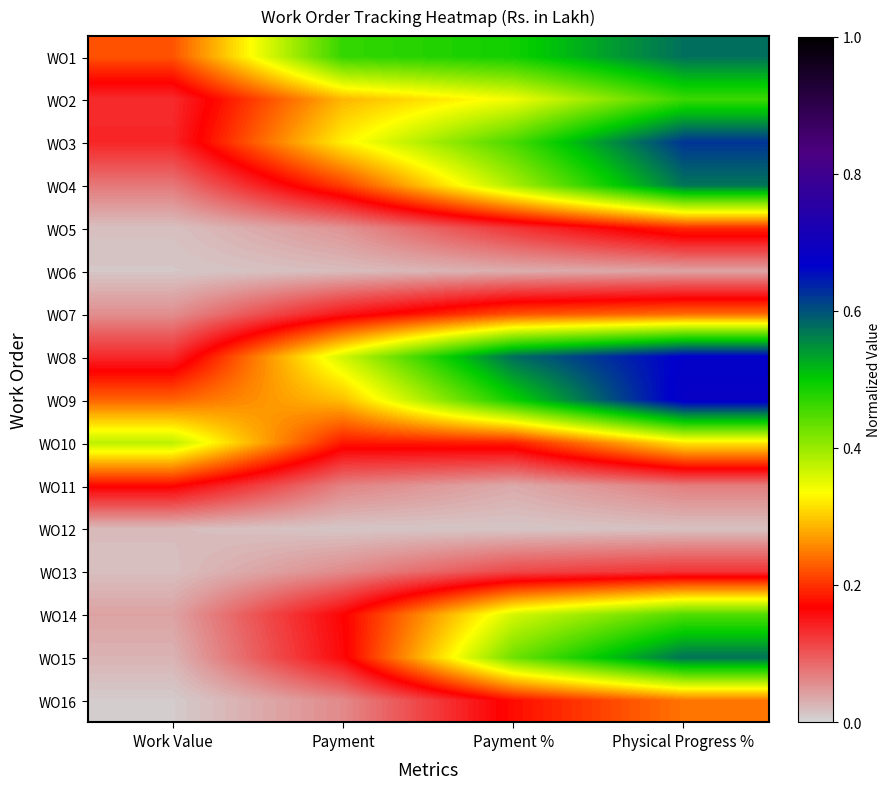

At Payment, list the series in order from smallest to largest.

WO12, WO6, WO5, WO13, WO16, WO11, WO7, WO15, WO14, WO10, WO4, WO2, WO9, WO3, WO8, WO1